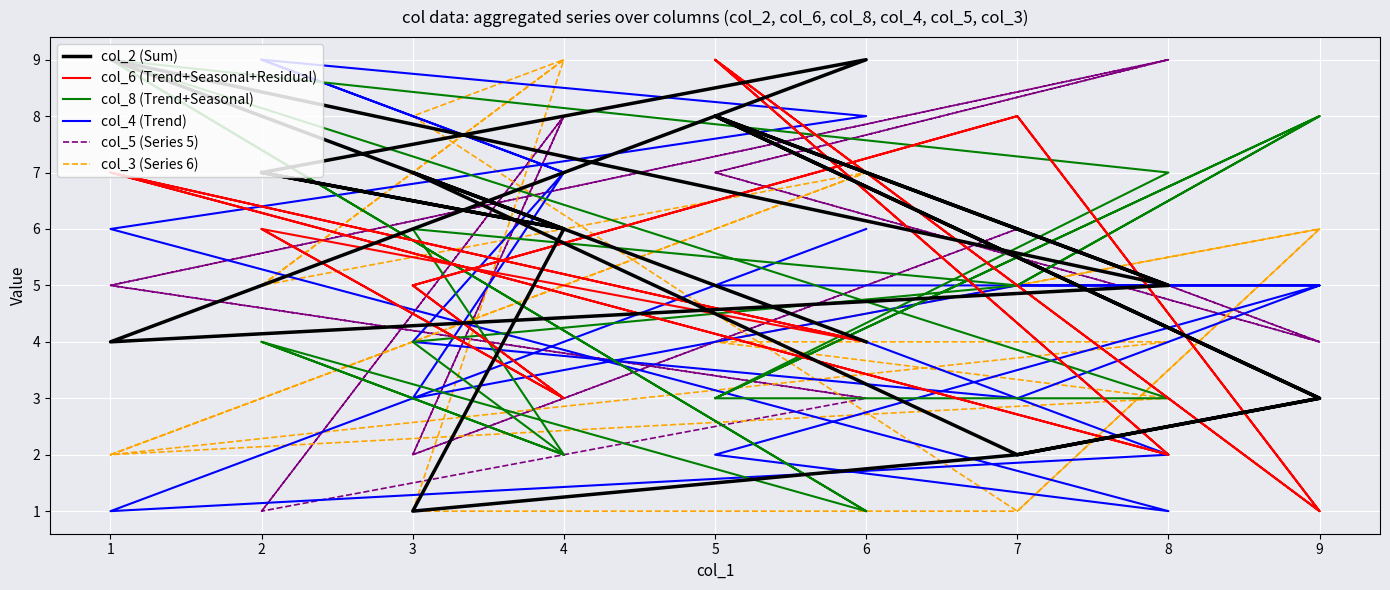

What is the difference between the second highest and second lowest values in the col_5 (Series 5) series?

8